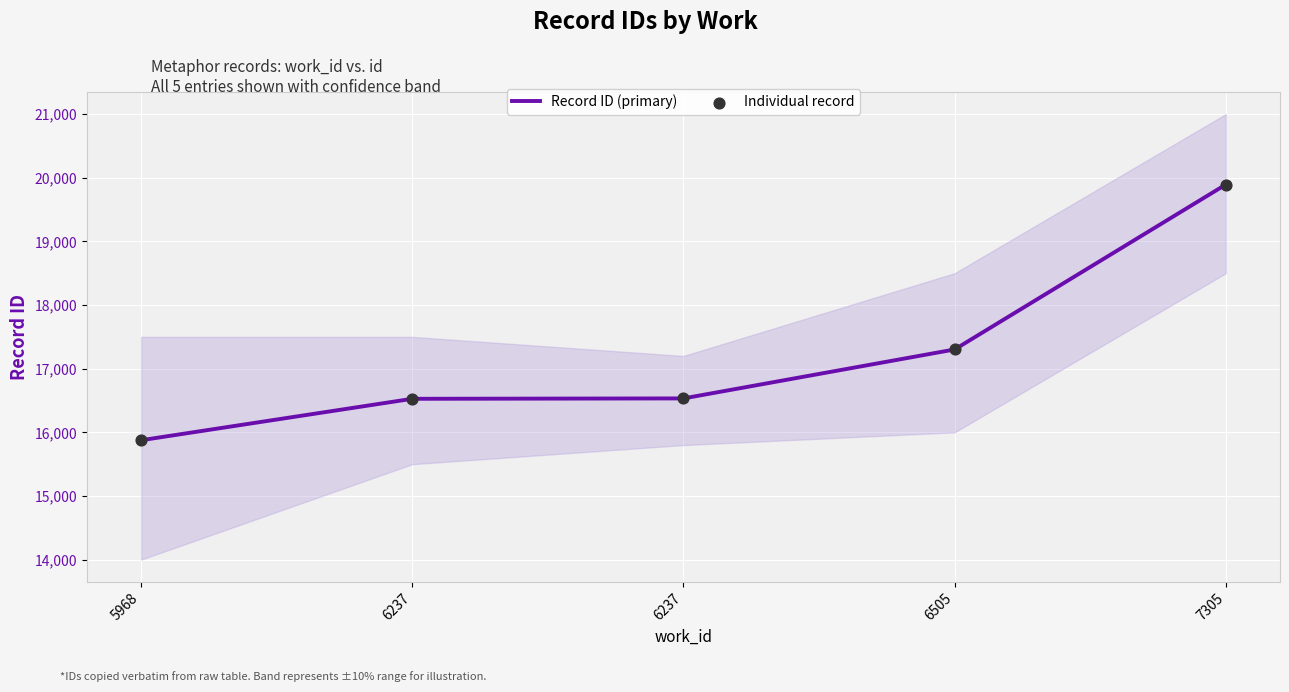

What is the total value across all series at 6505?

34604